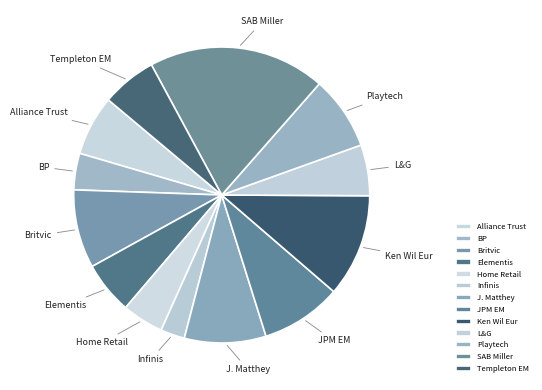

Do JPM EM and Elementis together represent more than half of the pie?

No